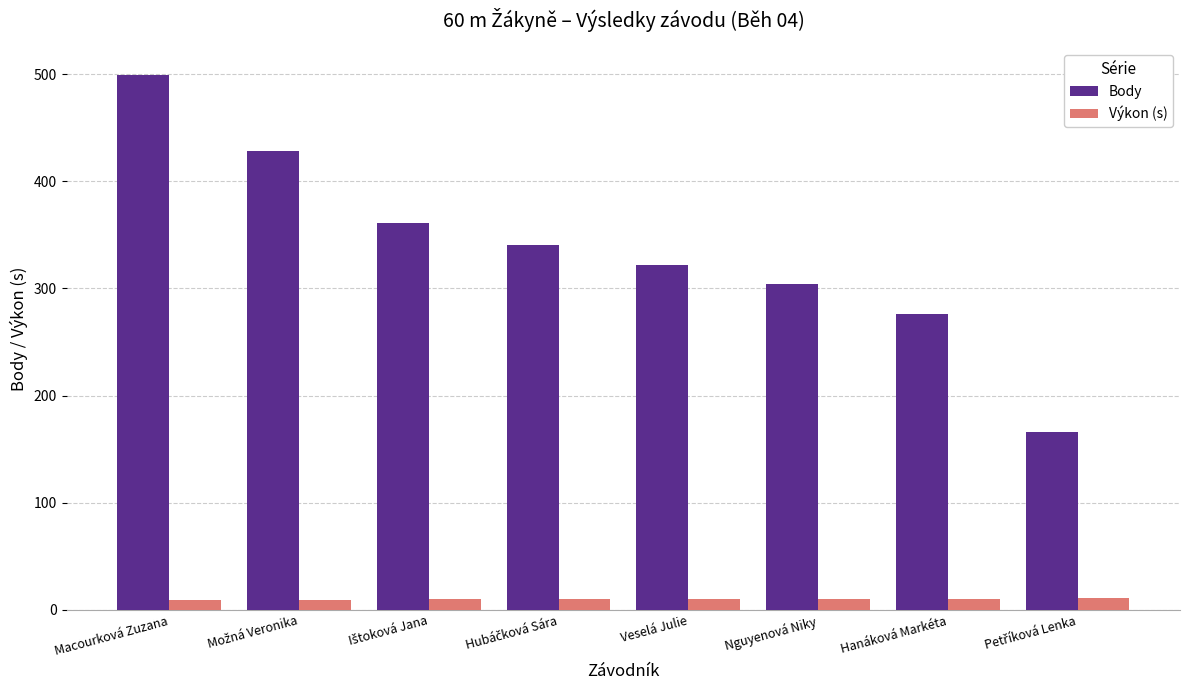

What is the sum of all Výkon (s) values?

80.2